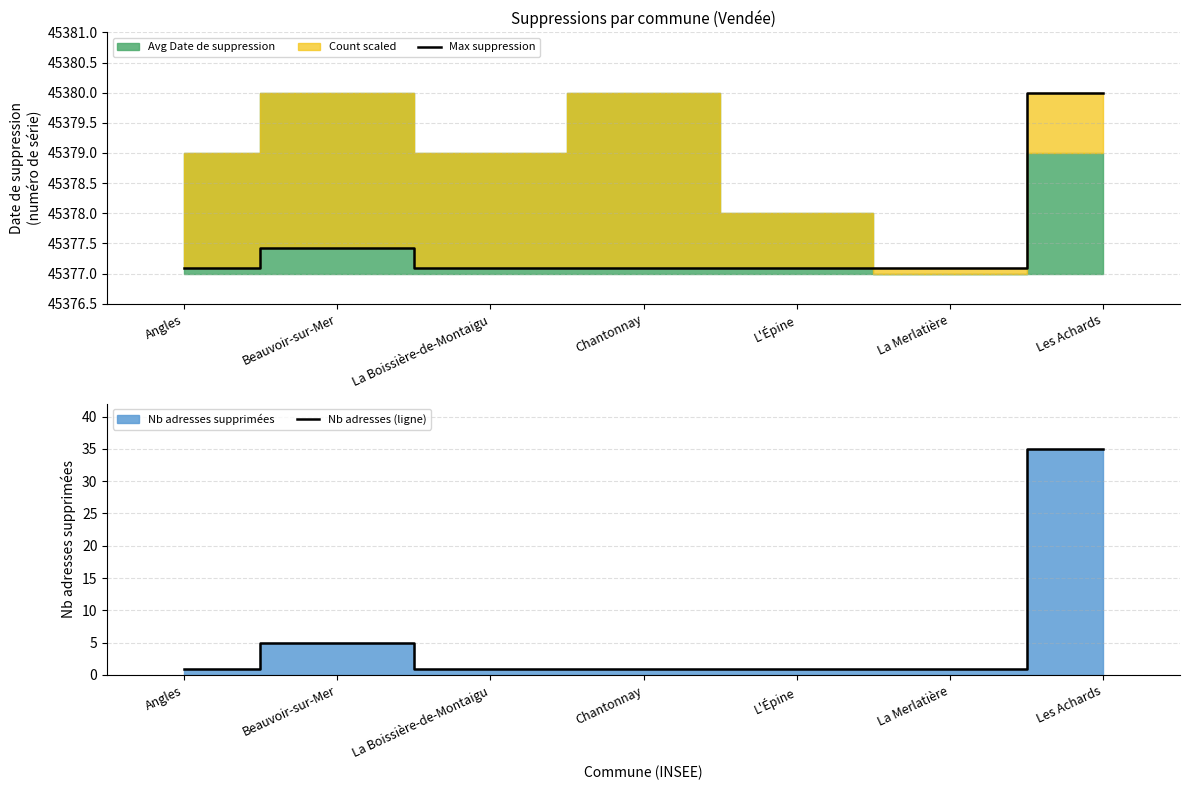

What position from the right is L'Épine?

3